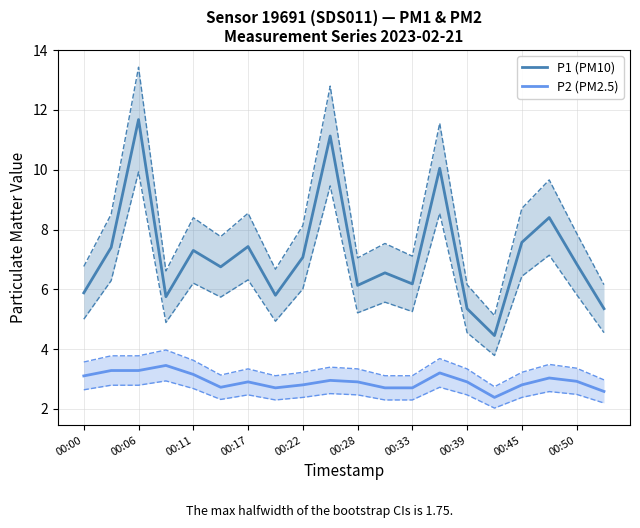

Which category has the highest value in the P1 (PM10) series?

00:06